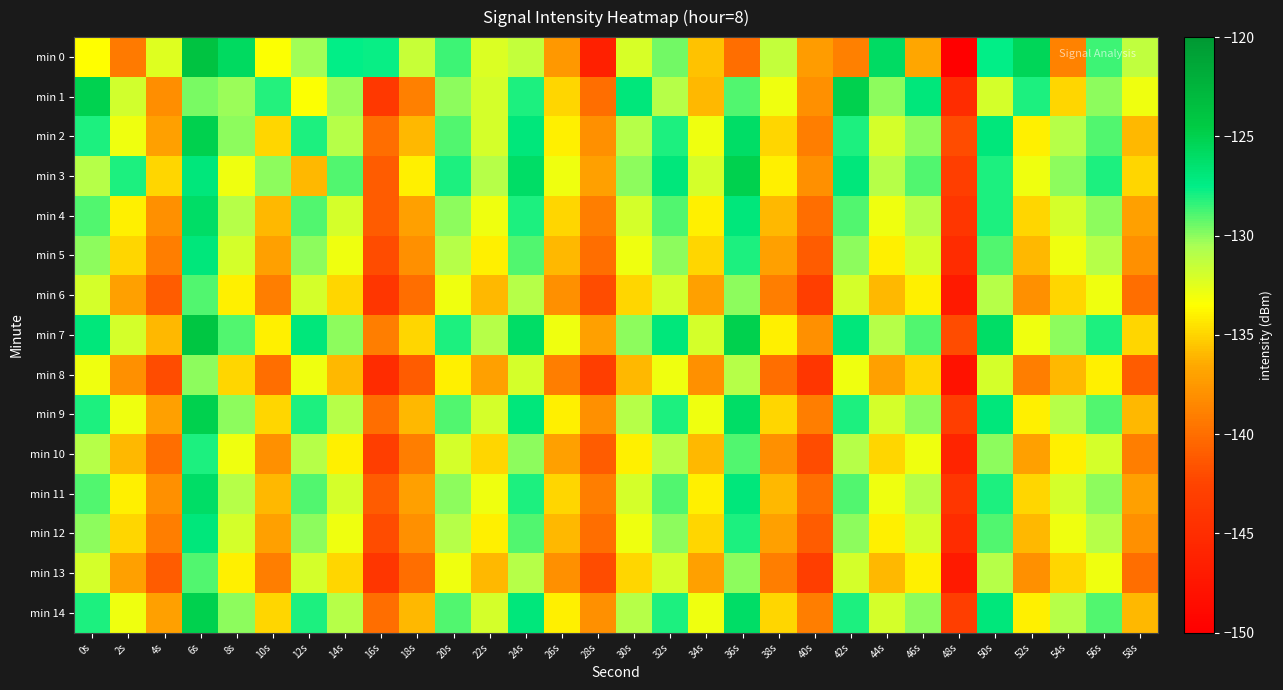

How many series are shown in this chart?

15